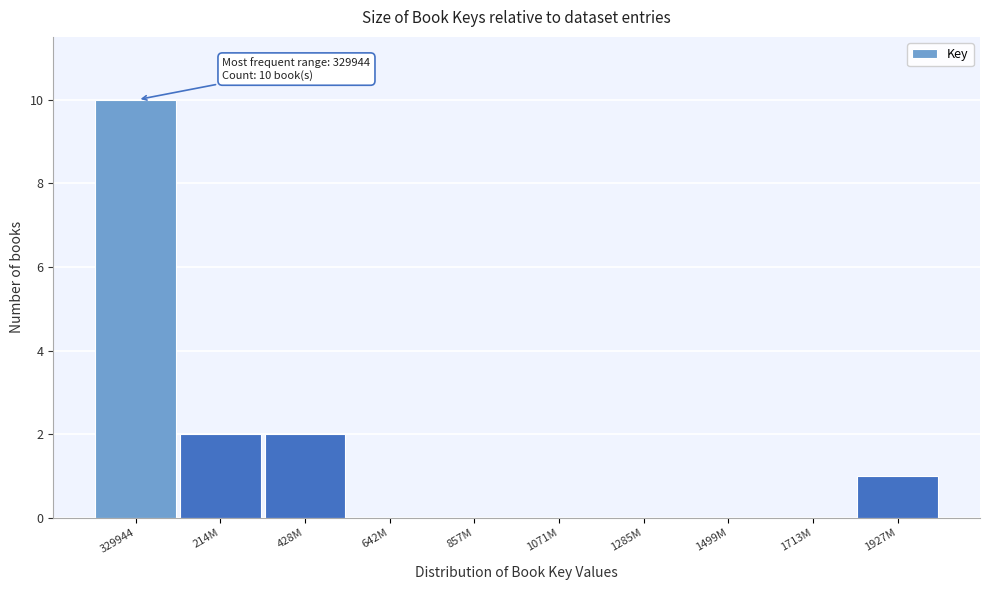

Reading right to left, transcribe all the data shown in this chart.

1927M=1	1713M=0	1499M=0	1285M=0	1071M=0	857M=0	642M=0	428M=2	214M=2	329944=10